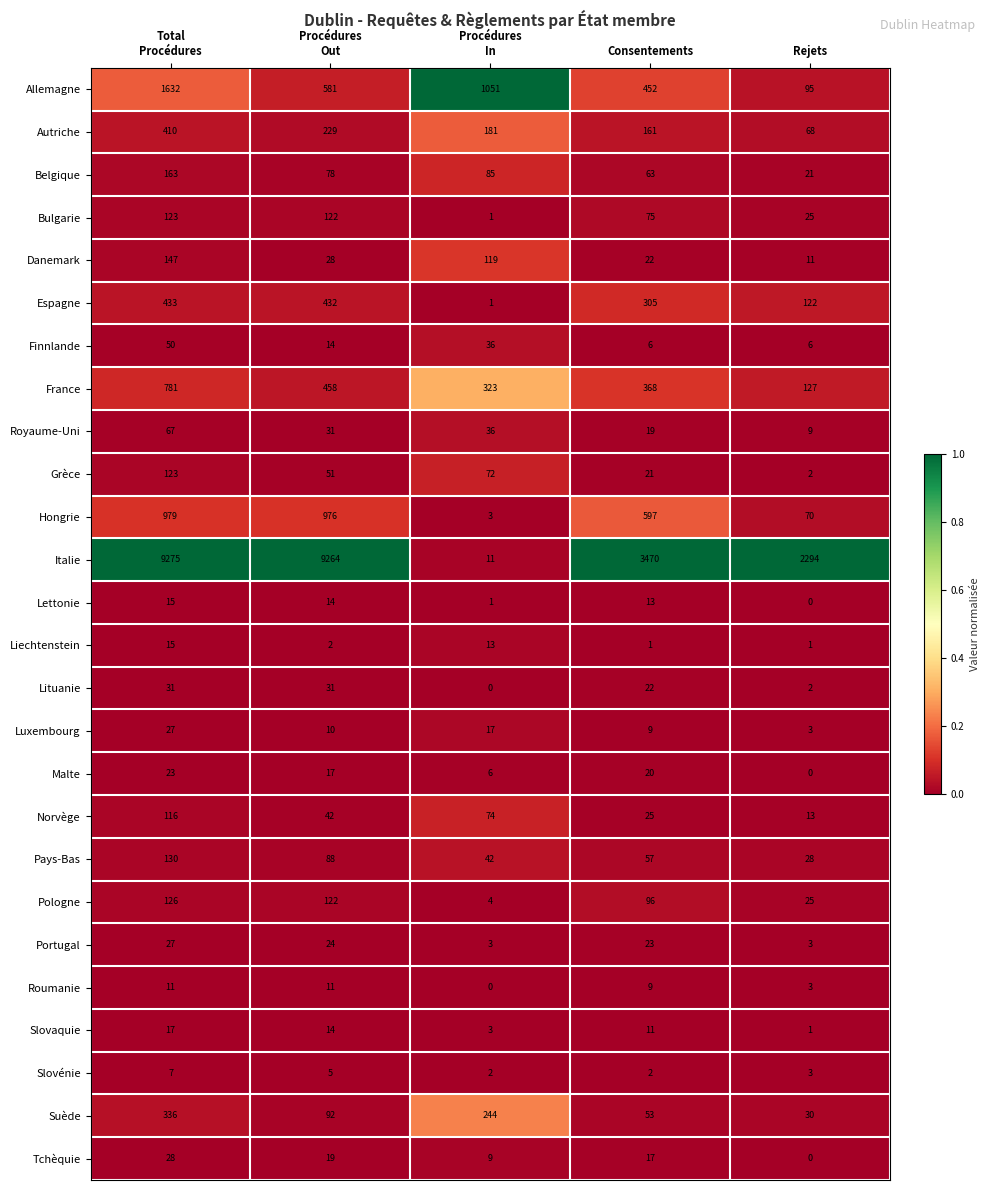

What is the total value across all series at Rejets?

2962